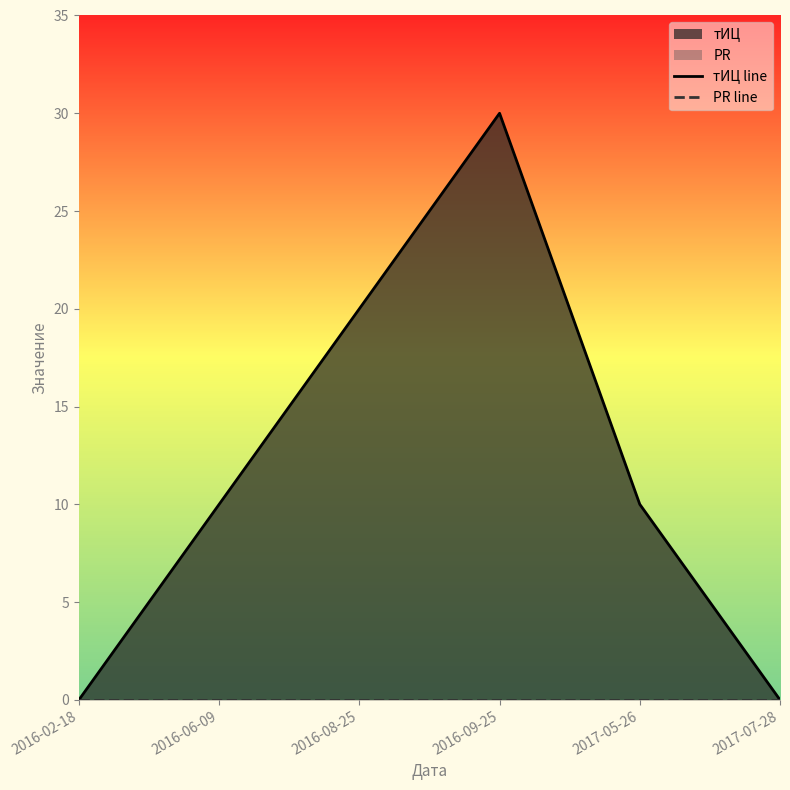

Does the chart display data point markers on the line(s)?

No